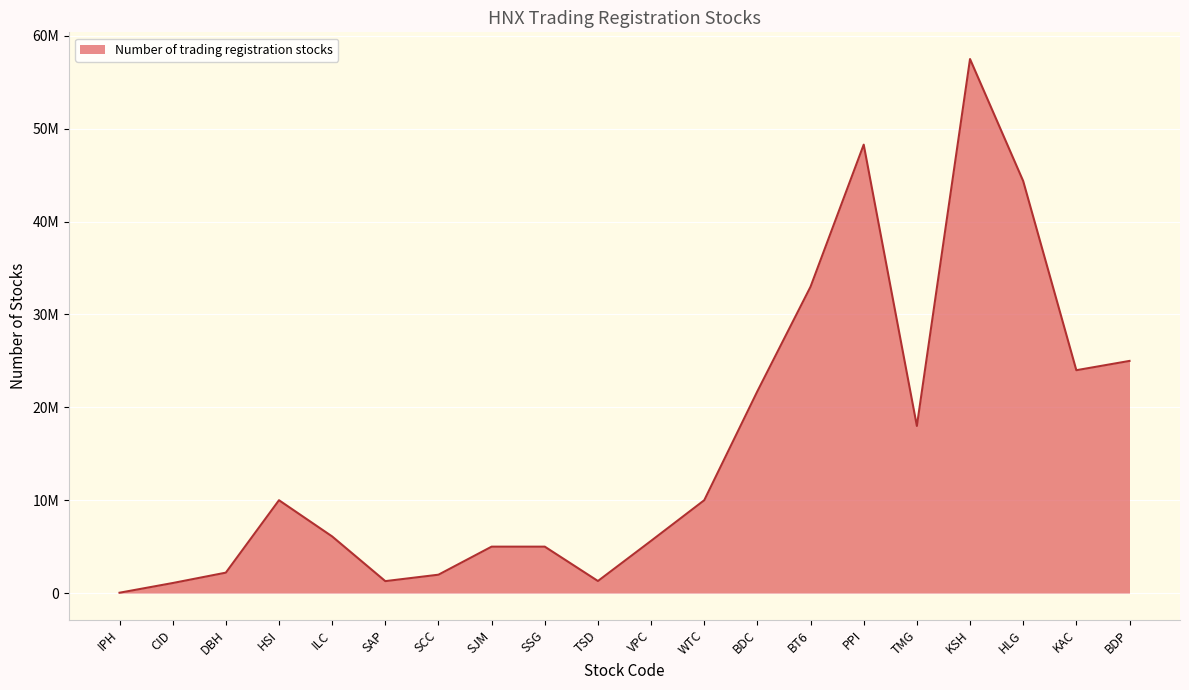

True or false: the data shows 2200000 at DBH.

True